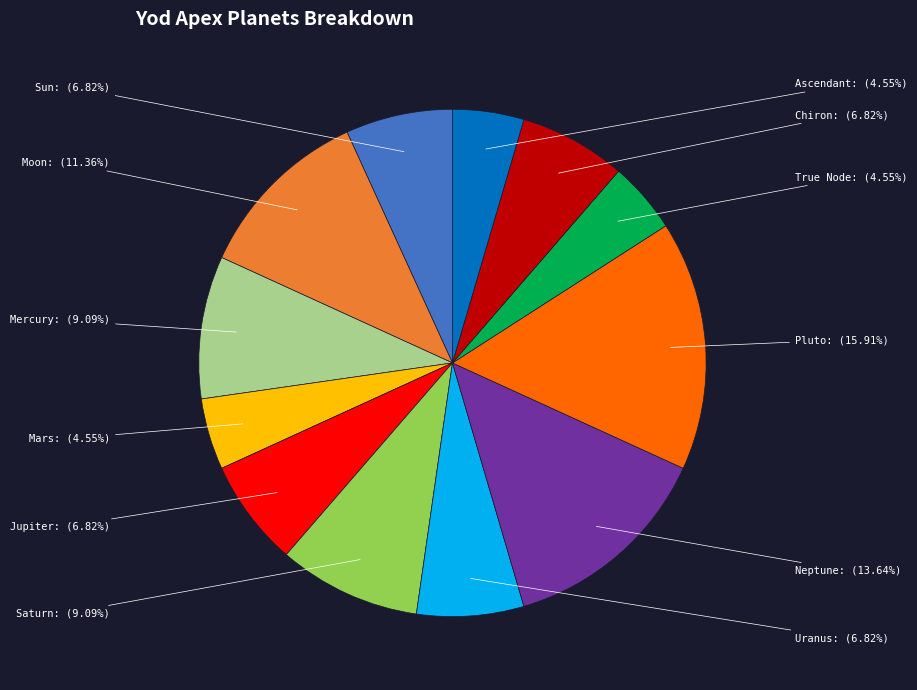

Count the number of slices in the pie.

12